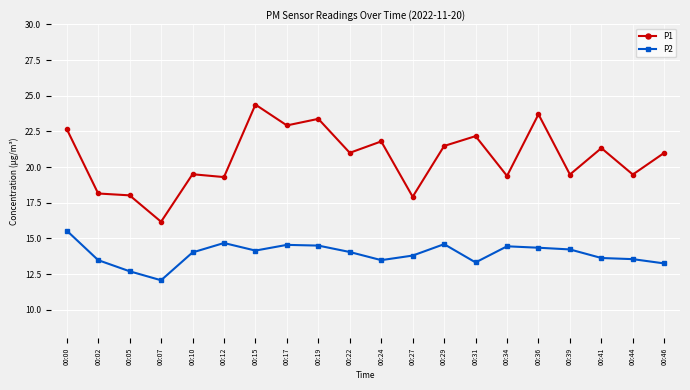

What is the difference between the maximum and second lowest values in the P1 series?

6.5